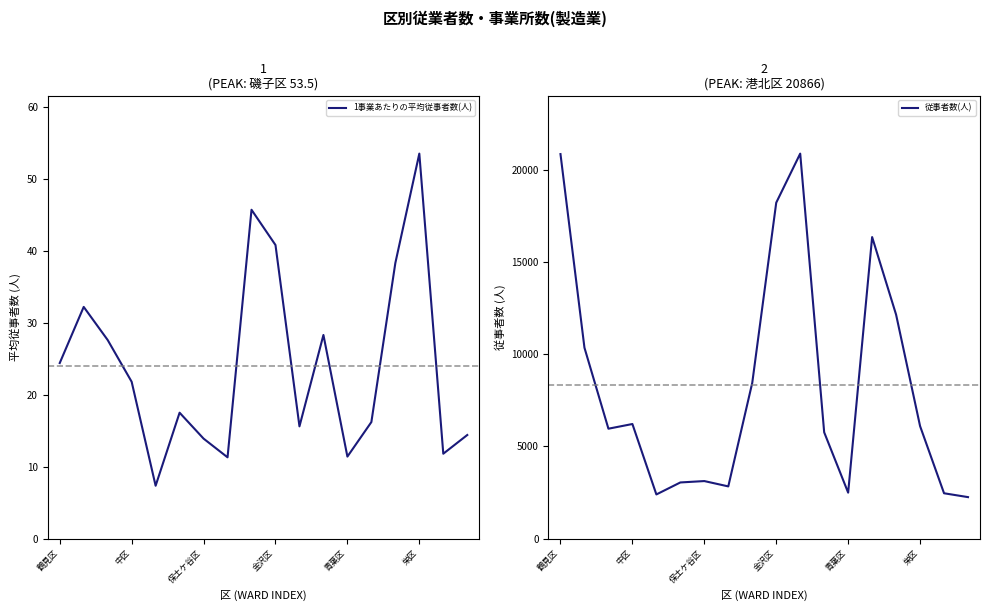

True or false: 従事者数(人) and 1事業あたりの平均従事者数(人) intersect in this chart.

False